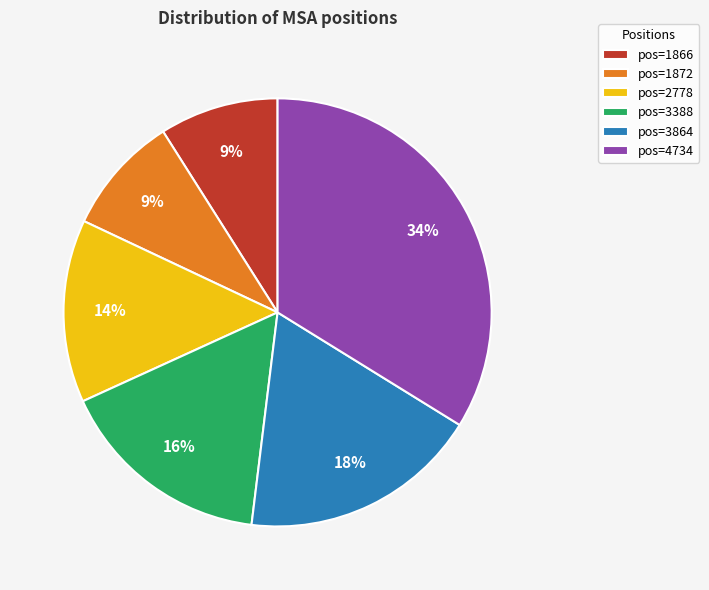

Which category has the biggest portion of the pie?

pos=4734